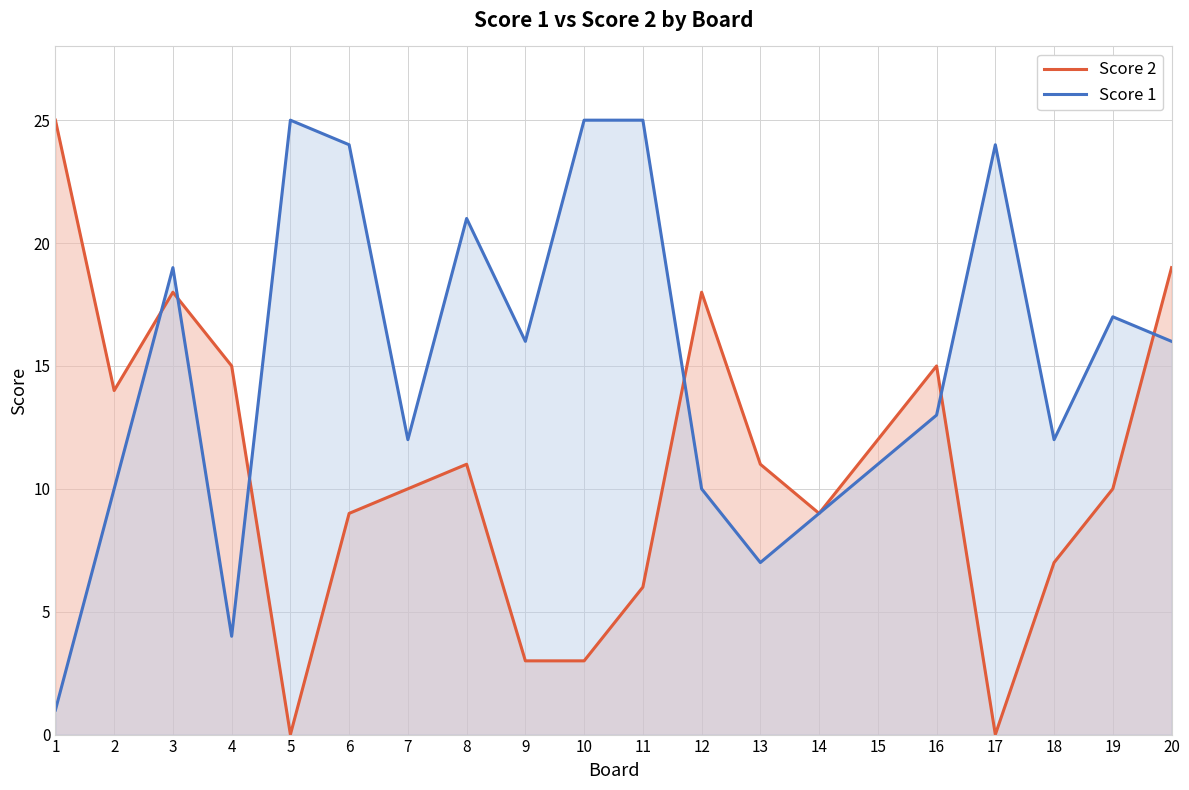

Reading right to left, what are all the values shown in this chart?

Score 2: 20=19	19=10	18=7	17=0	16=15	15=12	14=9	13=11	12=18	11=6	10=3	9=3	8=11	7=10	6=9	5=0	4=15	3=18	2=14	1=25
Score 1: 20=16	19=17	18=12	17=24	16=13	15=11	14=9	13=7	12=10	11=25	10=25	9=16	8=21	7=12	6=24	5=25	4=4	3=19	2=10	1=1